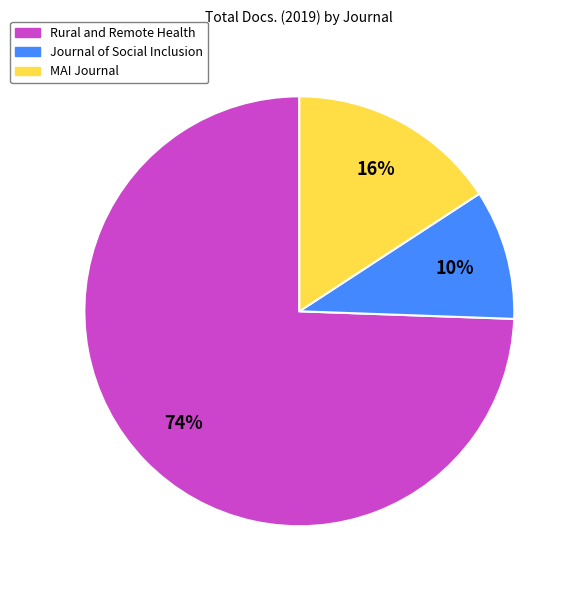

To the nearest percent, what is the average slice percentage?

33%